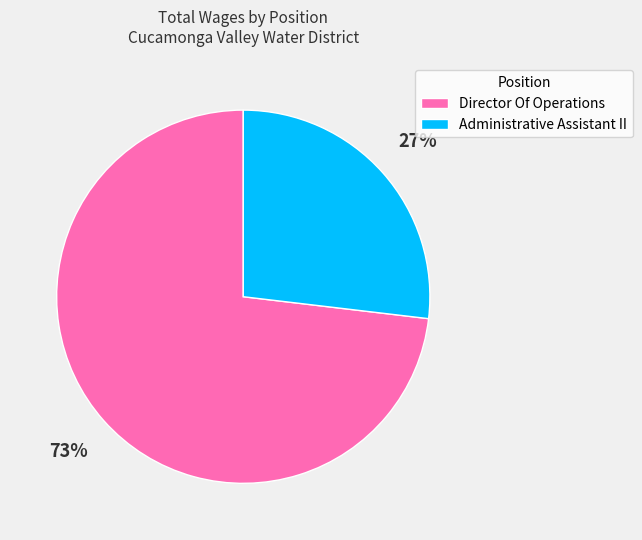

To the nearest percent, what portion does Director Of Operations represent?

73%